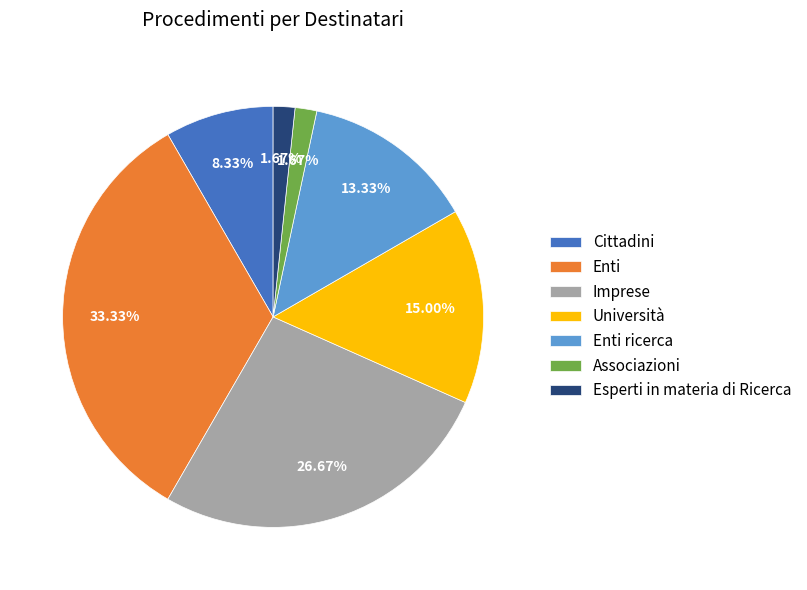

Which category has the biggest portion of the pie?

Enti